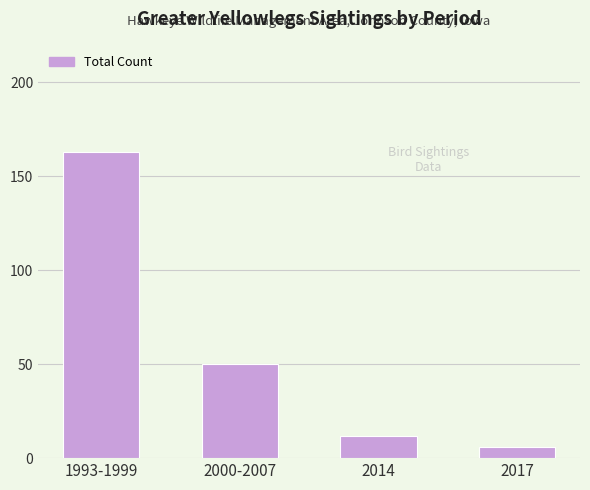

Does the chart contain stacked bars?

No